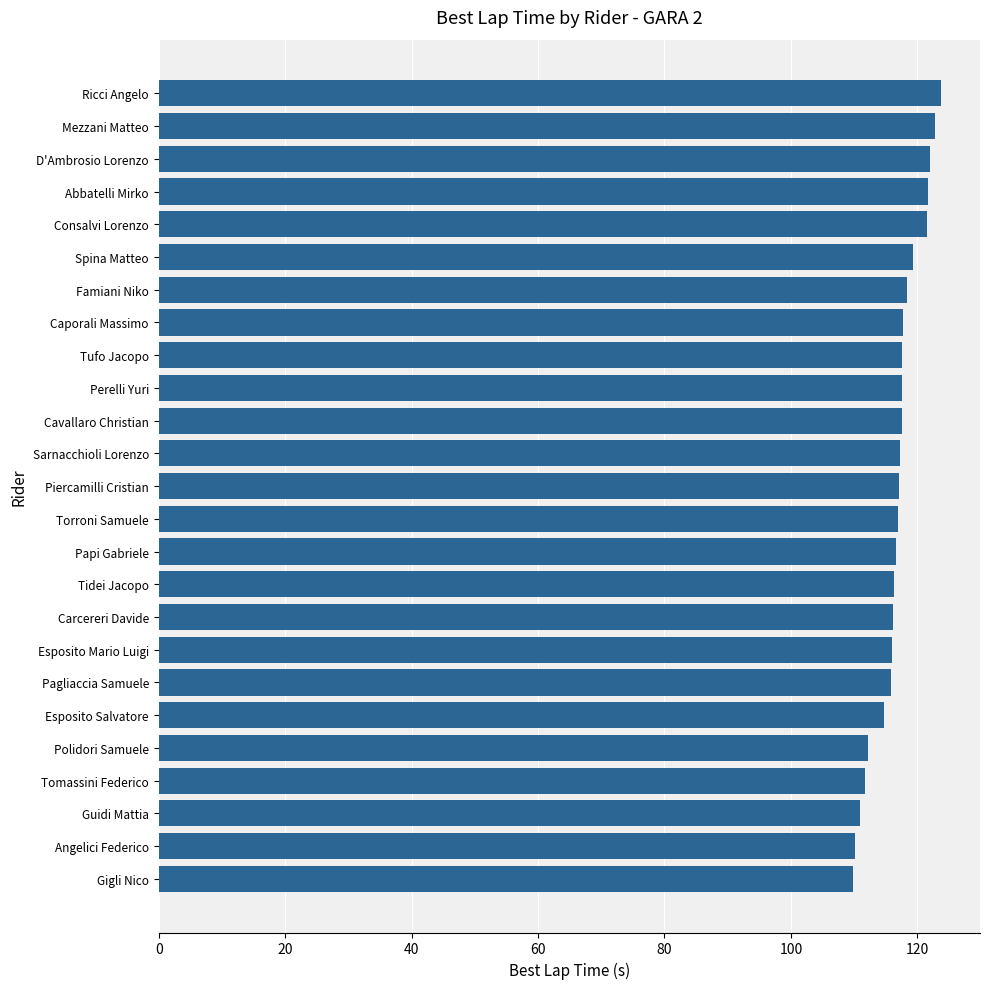

Which has a higher value, Ricci Angelo or Esposito Salvatore?

Ricci Angelo